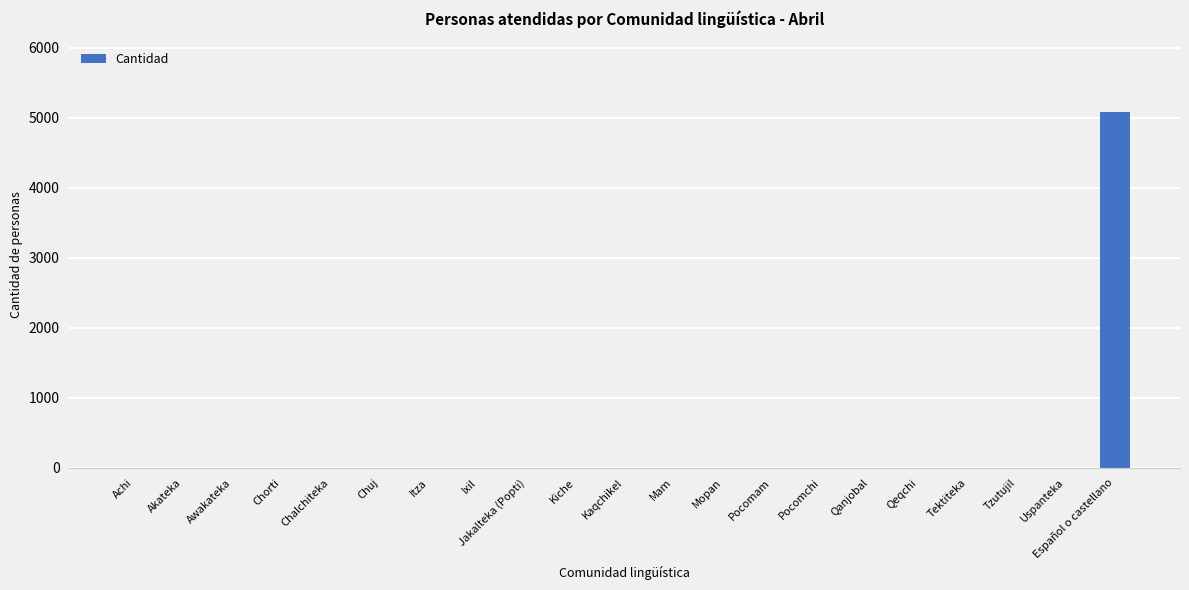

Count the number of values greater than 0.

1